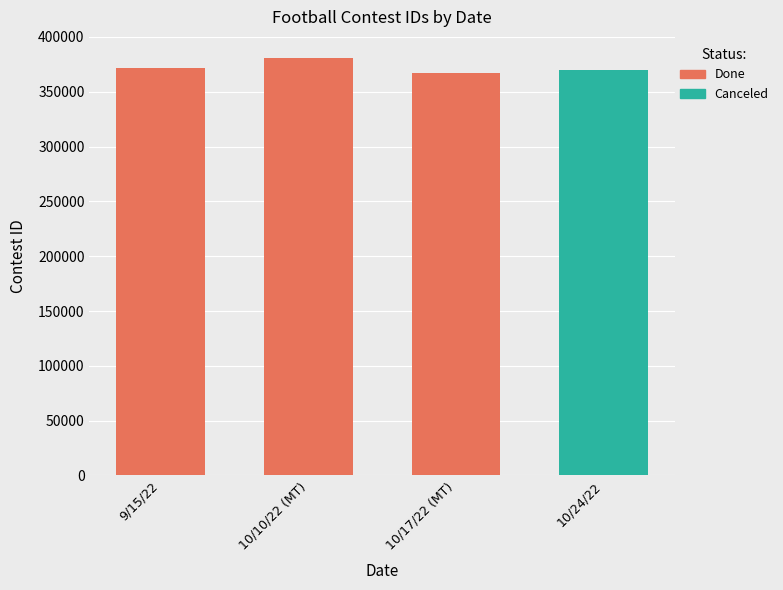

List the labels in order of value, smallest first.

10/17/22 (MT), 10/24/22, 9/15/22, 10/10/22 (MT)